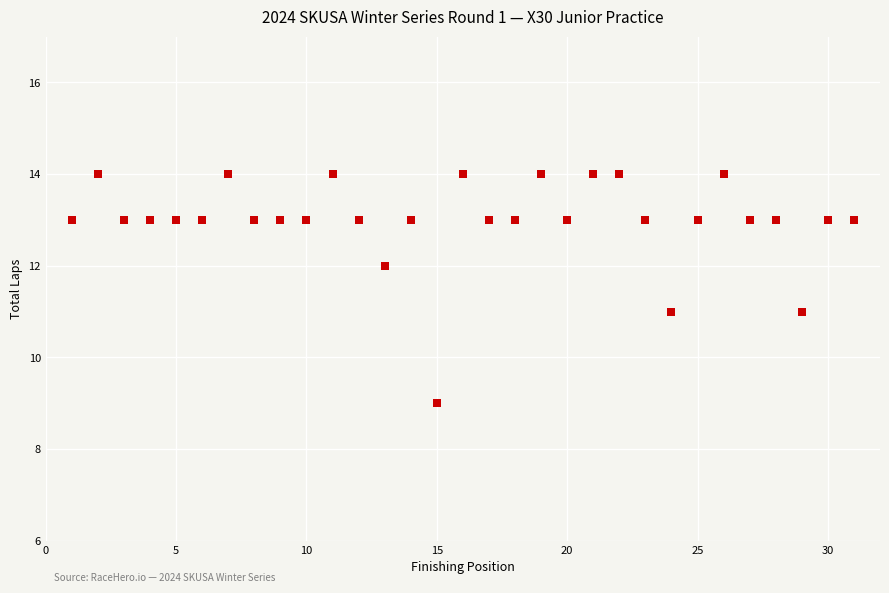

What is the range of X values (max minus min)?

30